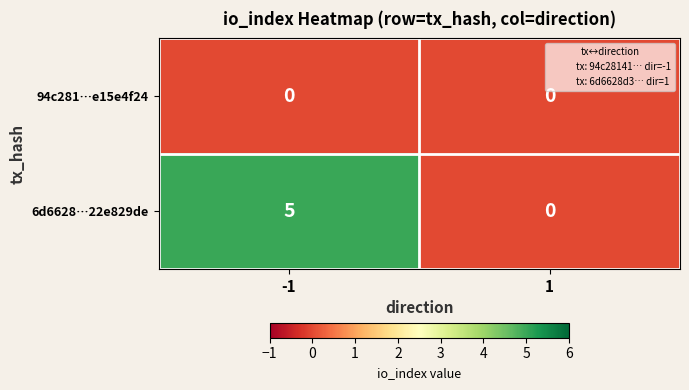

Reading left to right, list all the values displayed in this chart.

94c281…e15e4f24: 0	0
6d6628…22e829de: 5	0